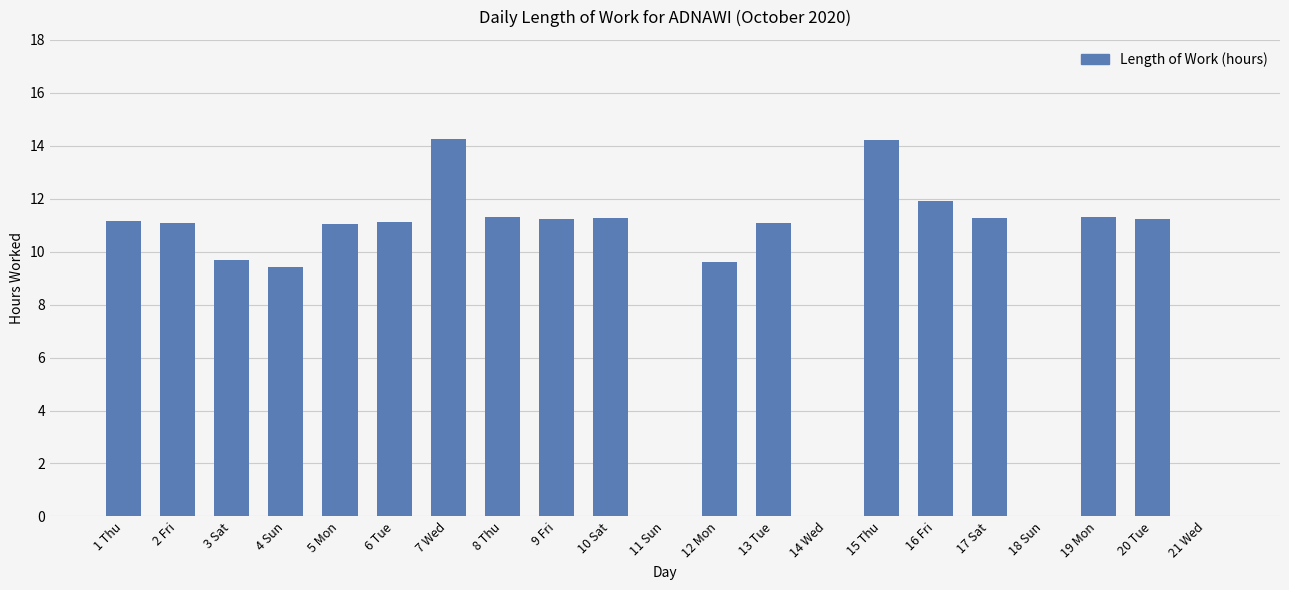

What is the sum of the values at 3 Sat and 16 Fri?

21.6